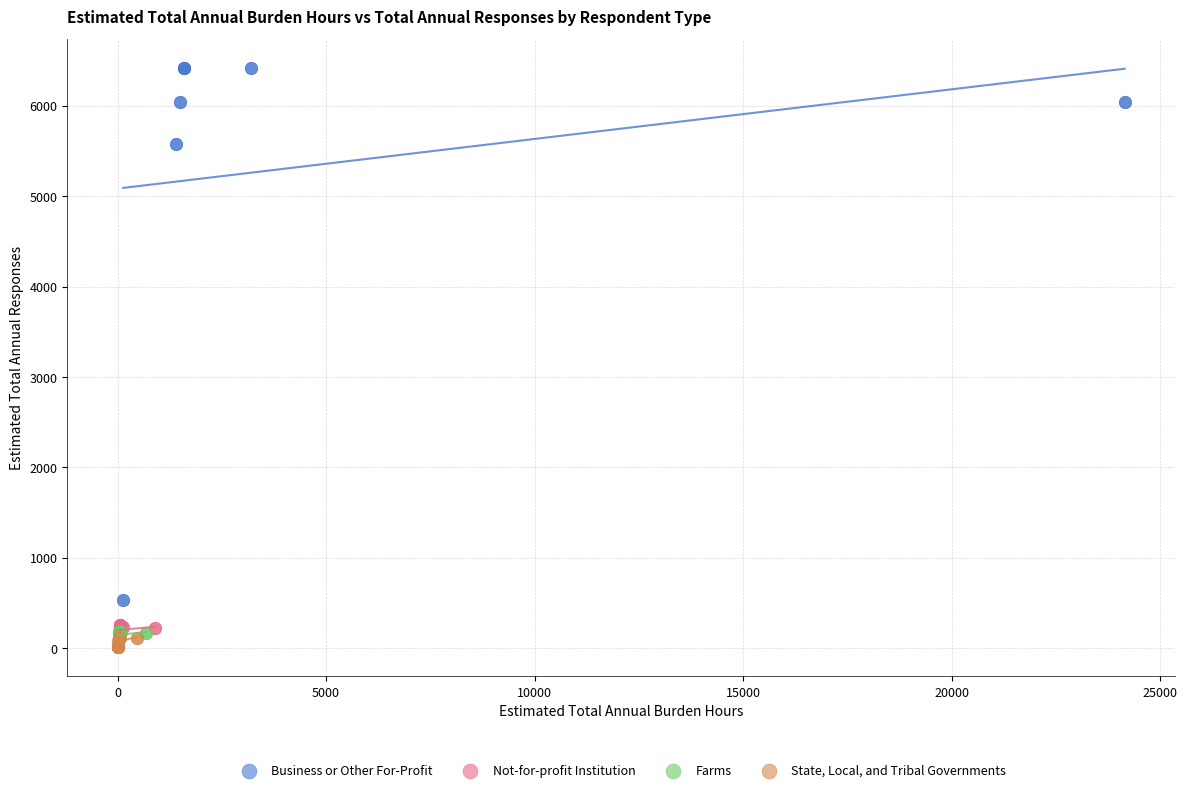

Which series has the largest Y range (max minus min)?

Business or Other For-Profit